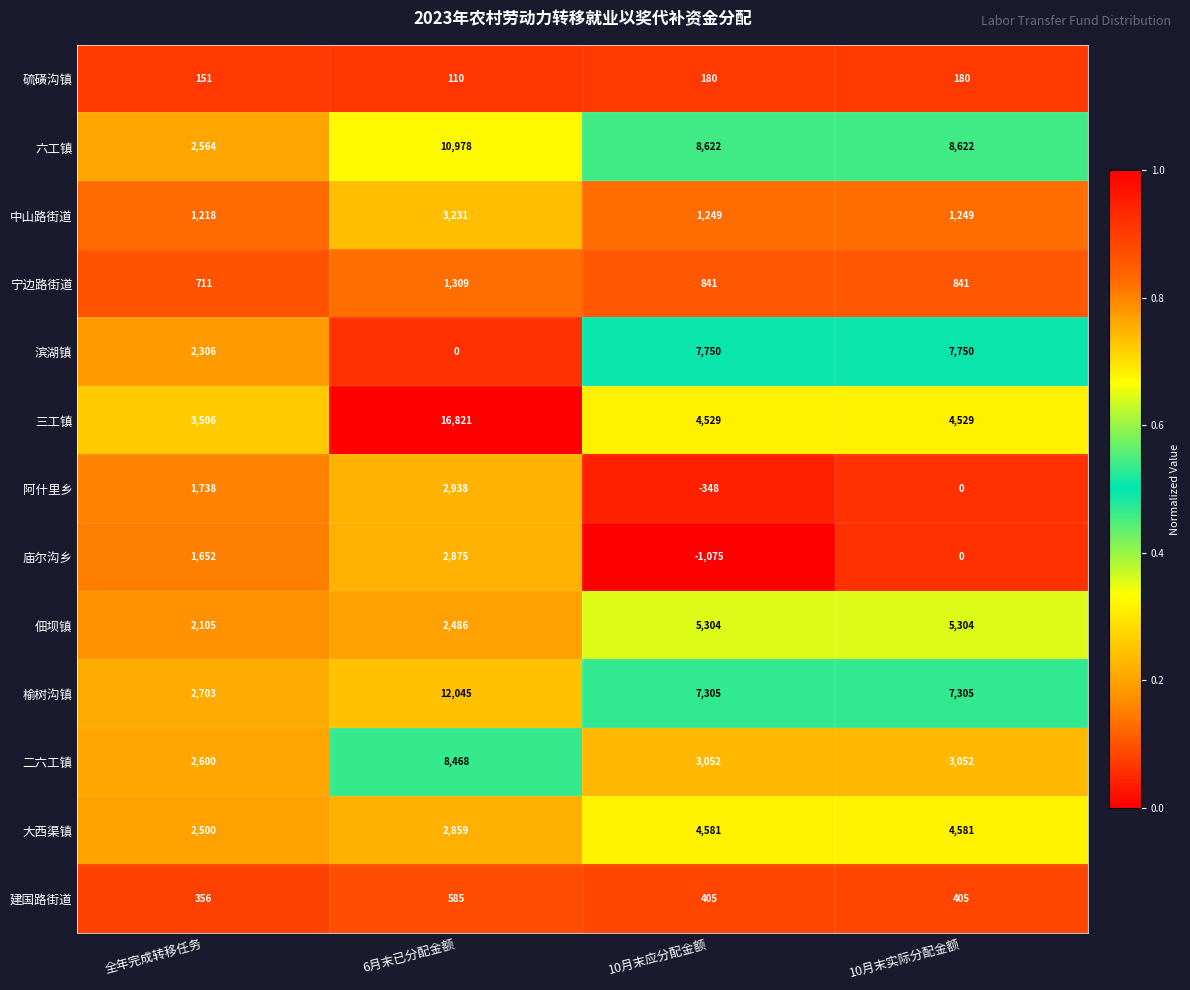

At 10月末应分配金额, list the series in order from largest to smallest.

六工镇, 滨湖镇, 榆树沟镇, 佃坝镇, 大西渠镇, 三工镇, 二六工镇, 中山路街道, 宁边路街道, 建国路街道, 硫磺沟镇, 阿什里乡, 庙尔沟乡